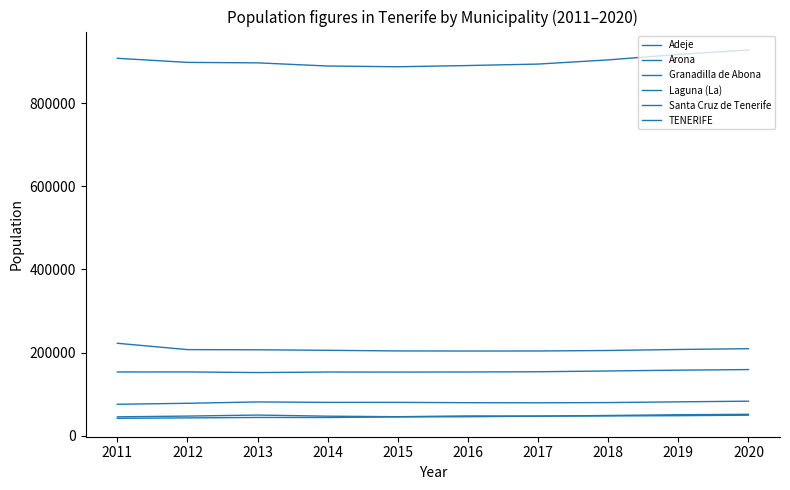

True or false: Santa Cruz de Tenerife has a value of 100361 at 2020.

False